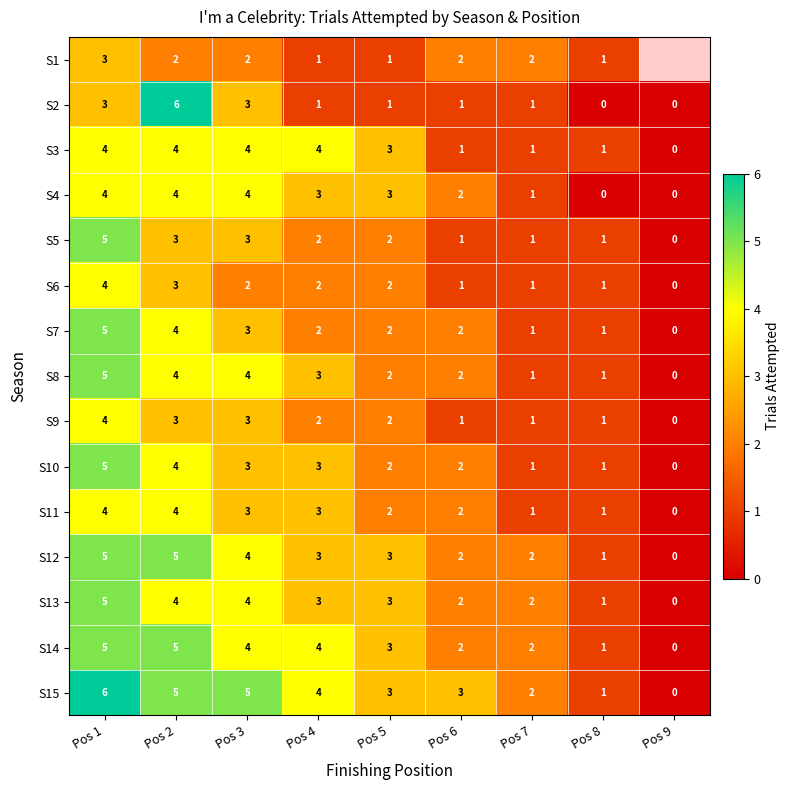

Which category has the highest value in the S6 series?

Pos 1